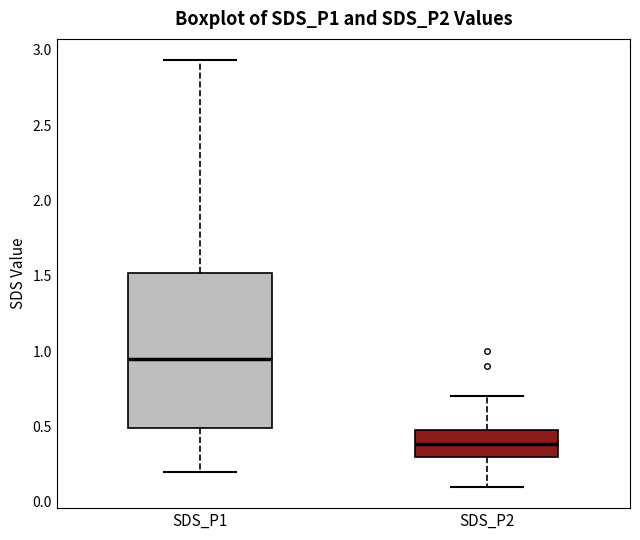

Reading left to right, transcribe this box plot: for each box, give where its median line is, the range the box spans, and where its two whiskers end, as read against the y-axis. The values are not printed on the chart, so give them approximately, as read against the axis.

SDS_P1: median 0.95, box 0.50 to 1.50, whiskers 0.20 to 2.95
SDS_P2: median 0.40, box 0.30 to 0.50, whiskers 0.10 to 0.70